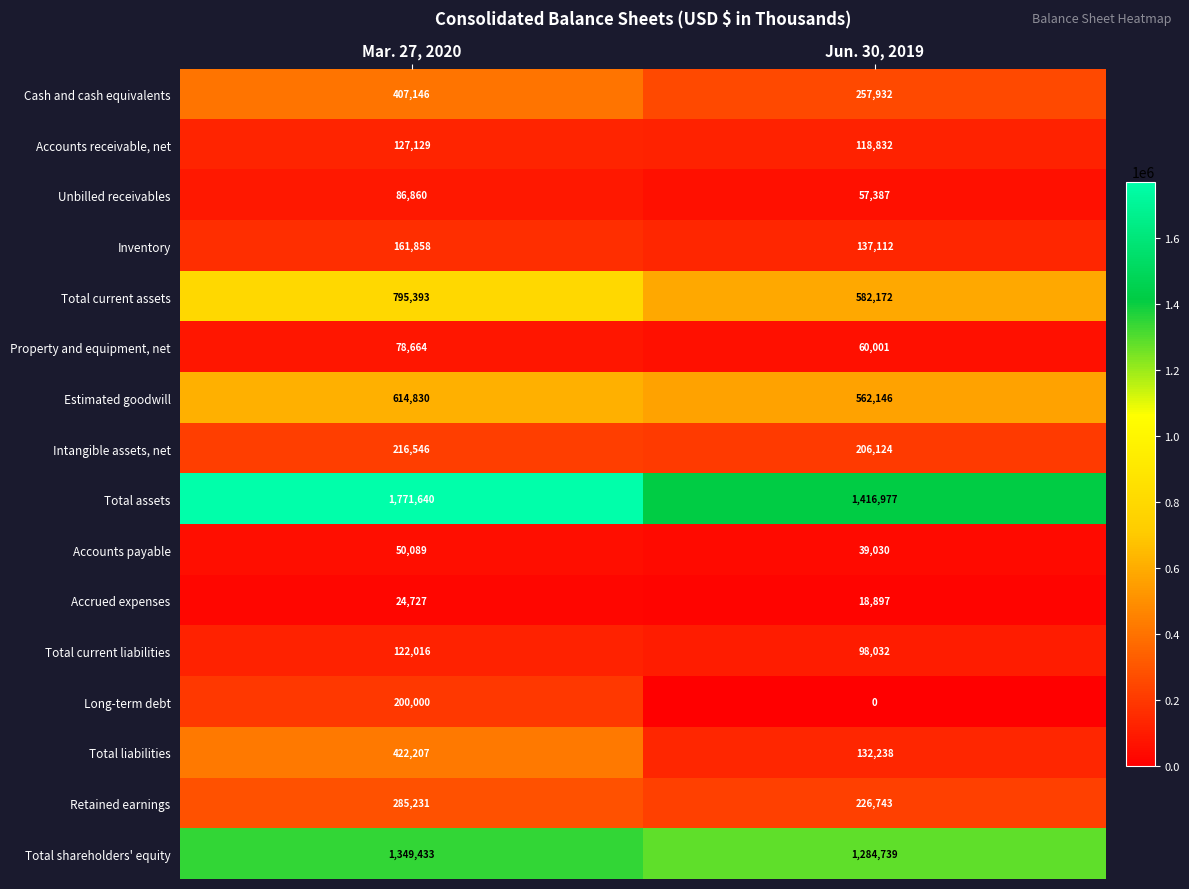

The Property and equipment, net series shows 60001 at Jun. 30, 2019. True or false?

True